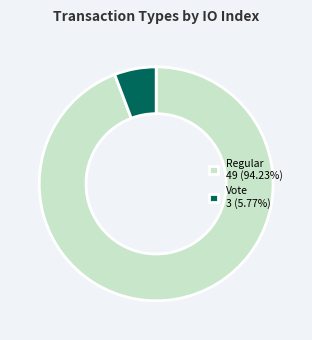

Is there any slice that represents more than half of the pie?

Yes